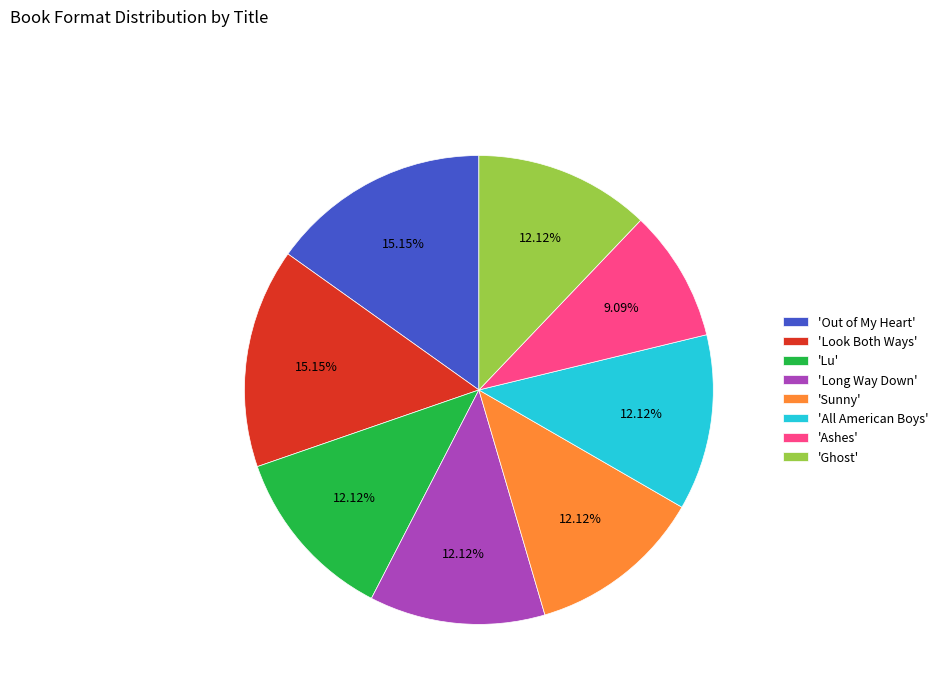

Which category has the smallest portion of the pie?

'Ashes'